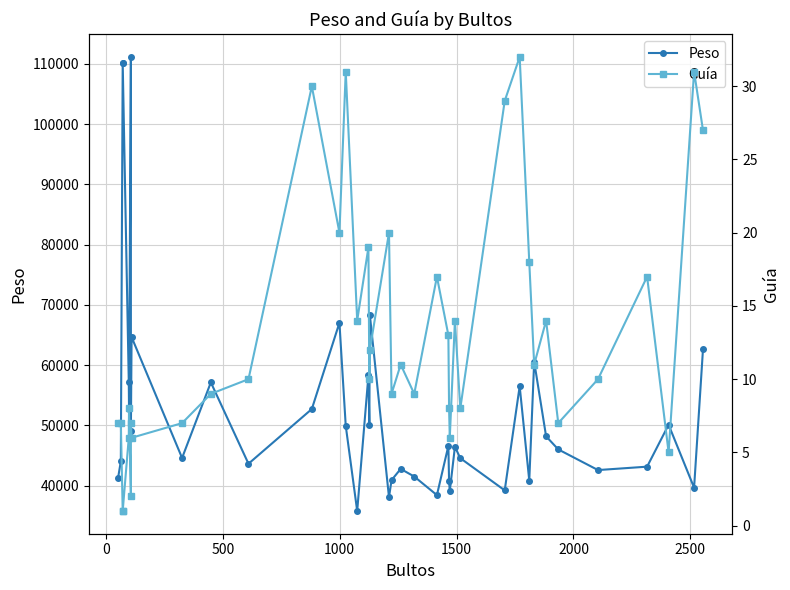

How many data points in Peso are above 46616?

20